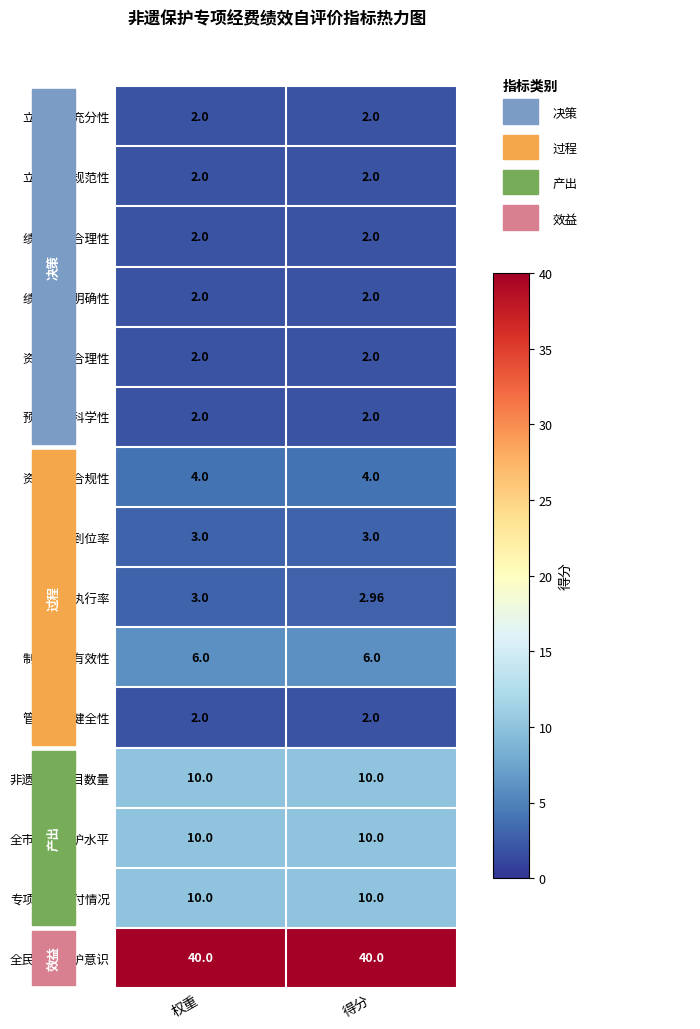

What is the total value across all series at 权重?

100.0